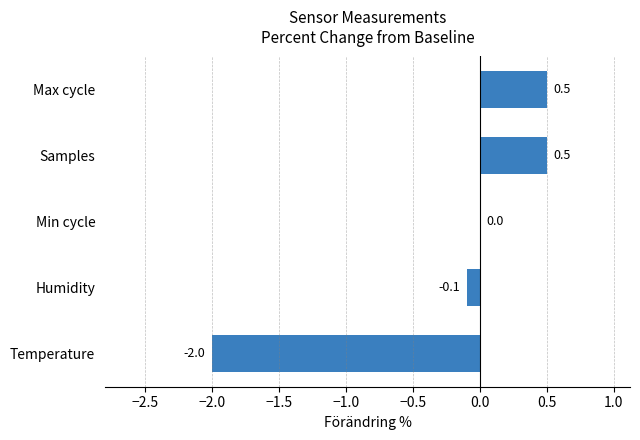

What is the sum of all values?

-1.1